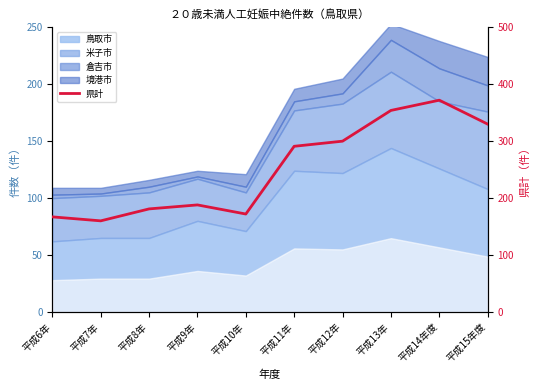

How many points are lower than both their immediate neighbors (excluding endpoints)?

2